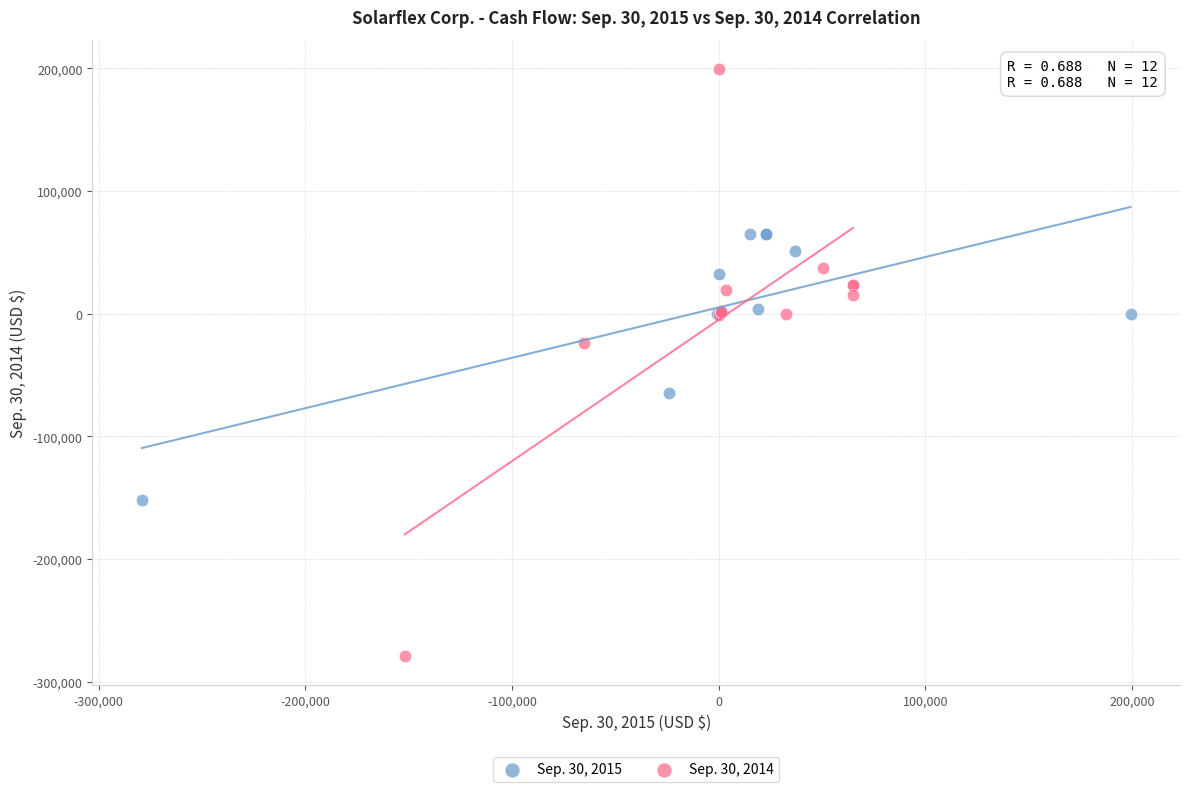

Which series has the largest Y range (max minus min)?

Sep. 30, 2014